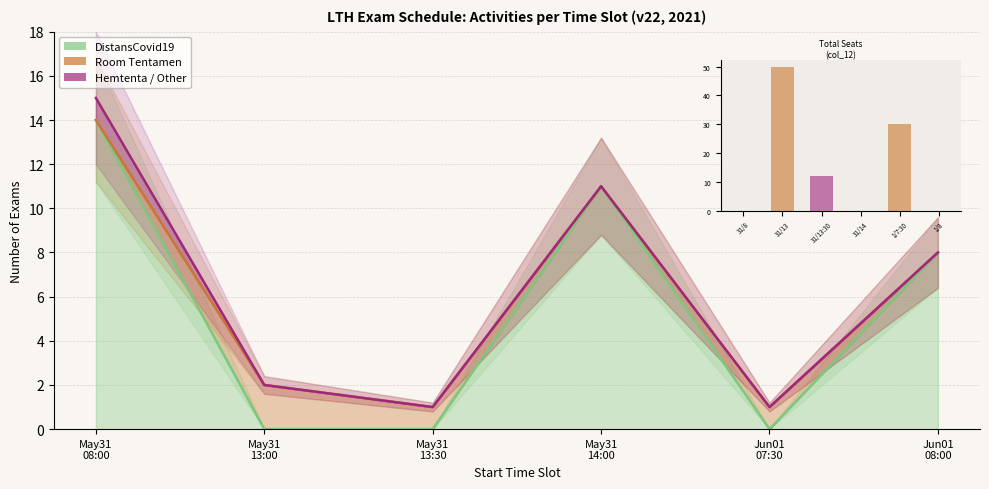

The DistansCovid19 series shows 0 at May31
13:00. True or false?

True